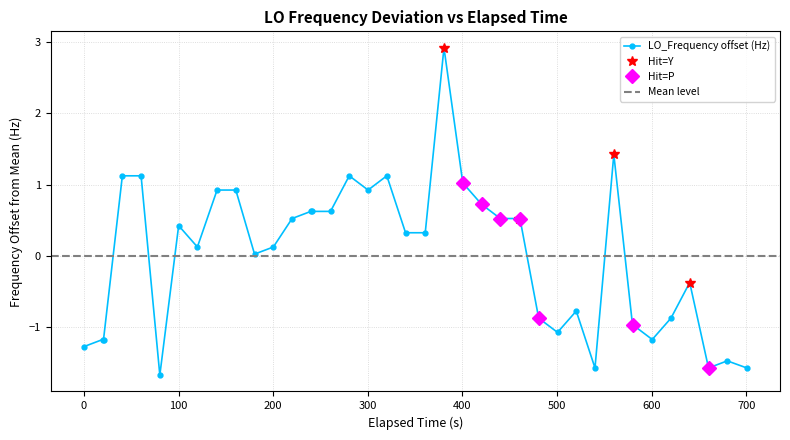

Which has a higher value, 300 or 28?

300